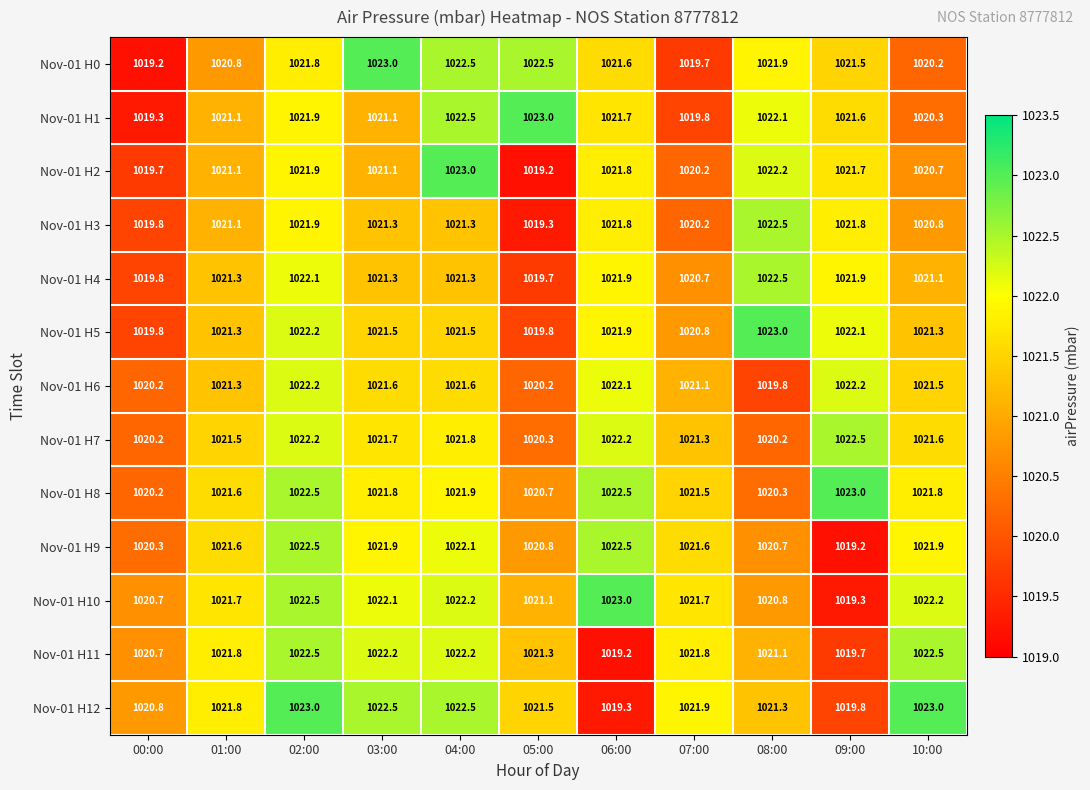

How many series are shown in this chart?

13